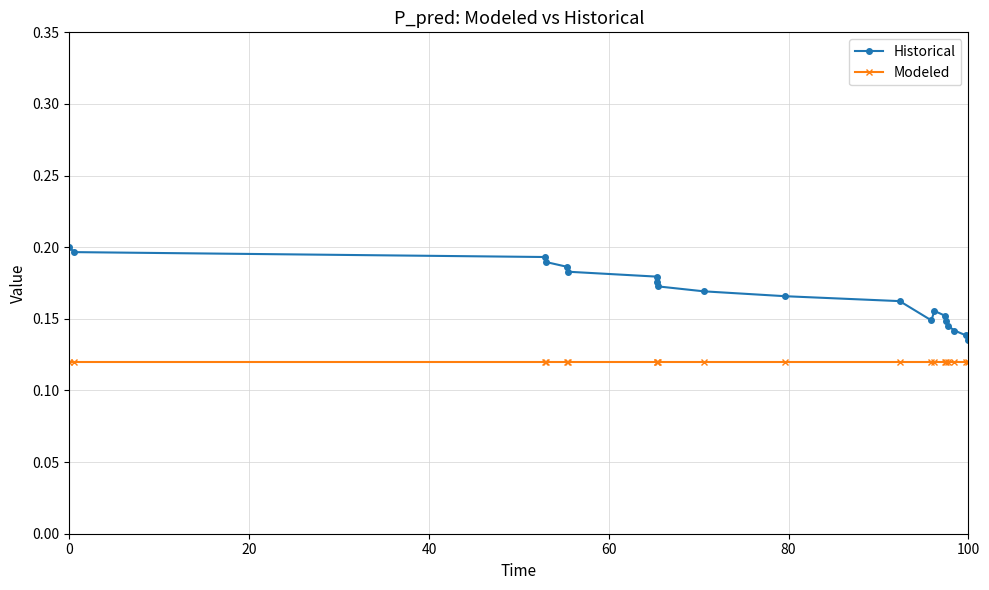

List the series in order of their overall mean, lowest first.

Modeled, Historical